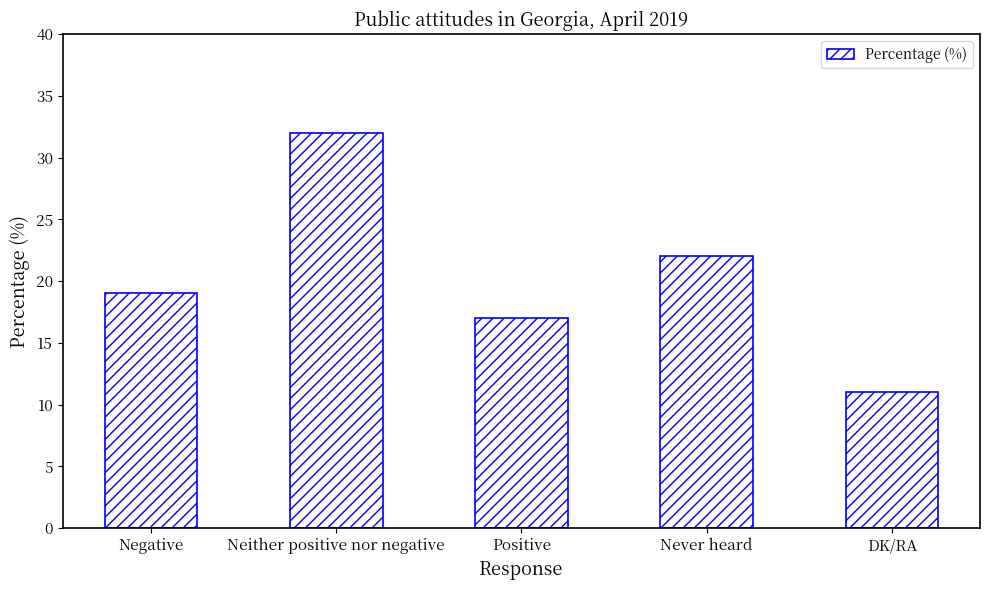

What is the approximate value at Never heard, to the nearest 10?

20